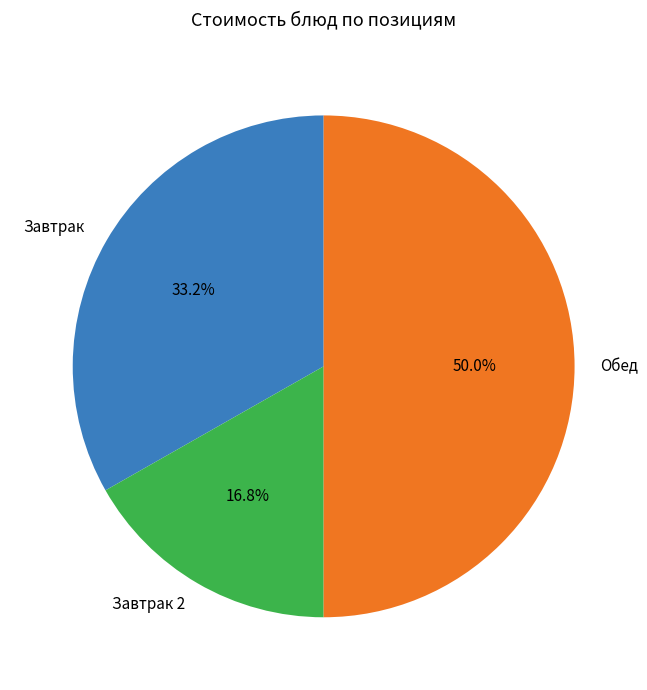

Rank the categories by value from lowest to highest.

Завтрак 2, Завтрак, Обед